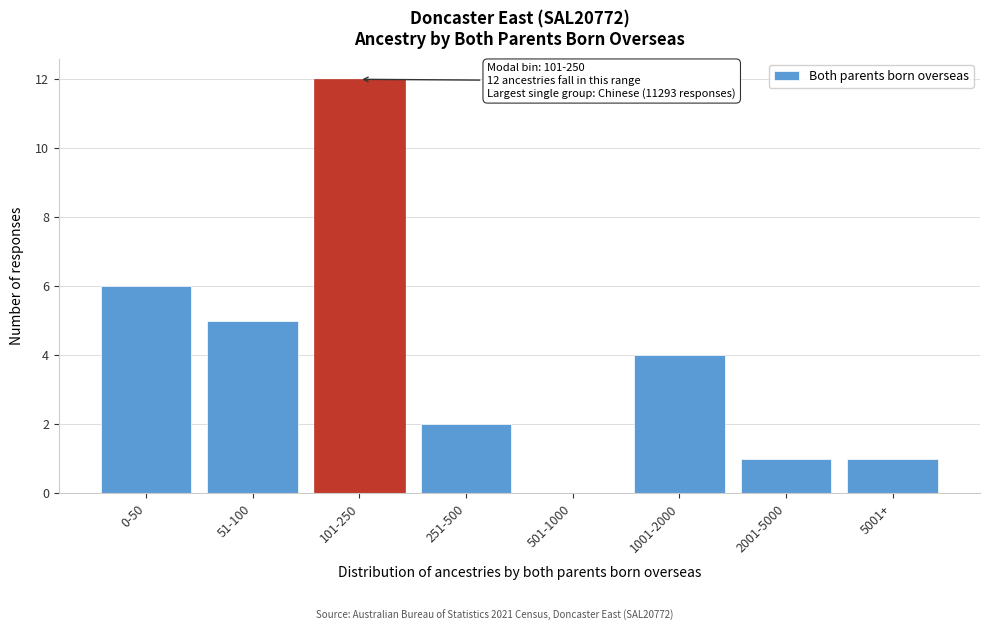

Reading right to left, transcribe all the data shown in this chart.

5001+=1	2001-5000=1	1001-2000=4	501-1000=0	251-500=2	101-250=12	51-100=5	0-50=6